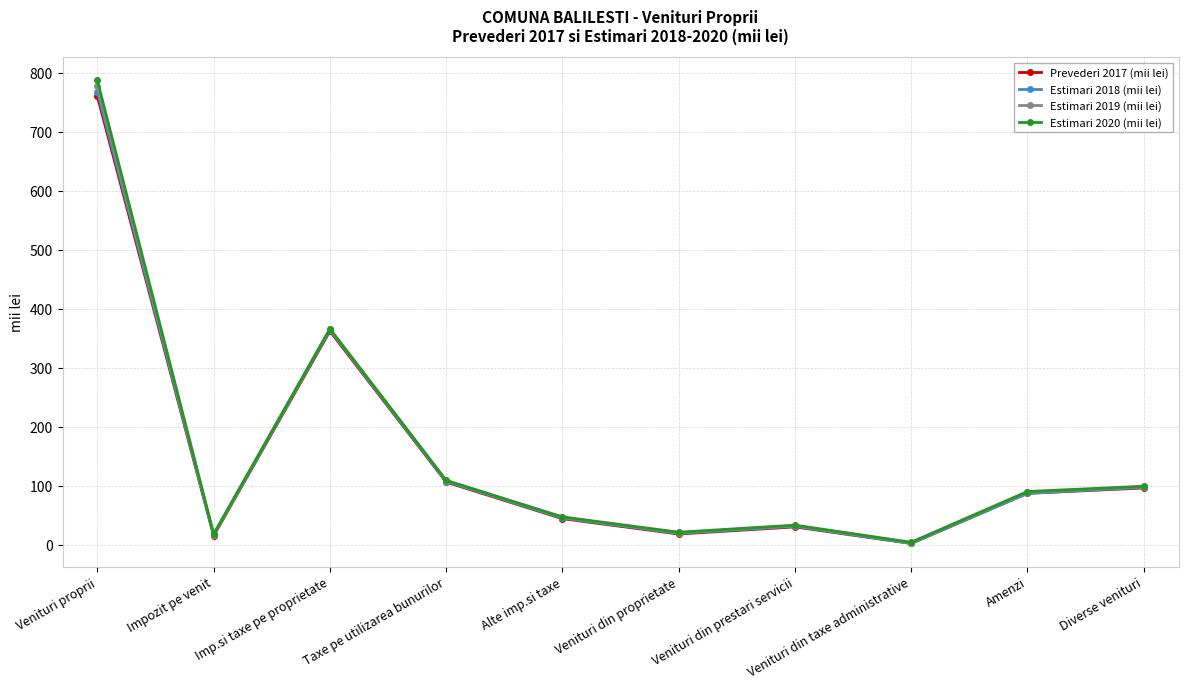

How many distinct data groups are displayed?

4